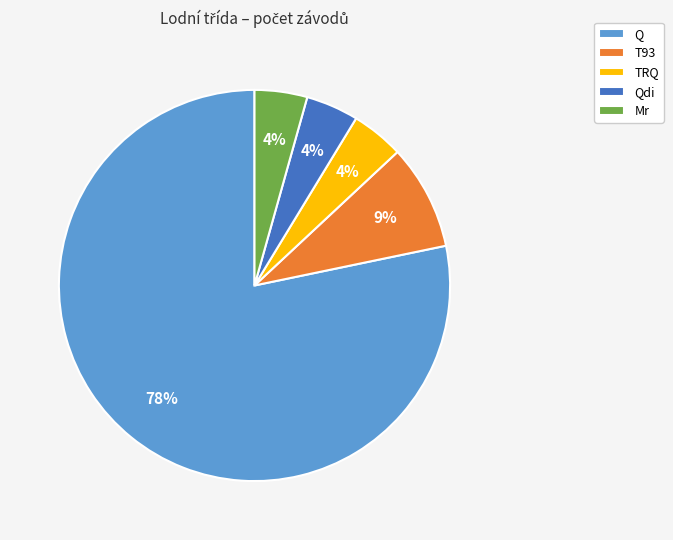

Is it true that Mr is 10% of the pie?

False